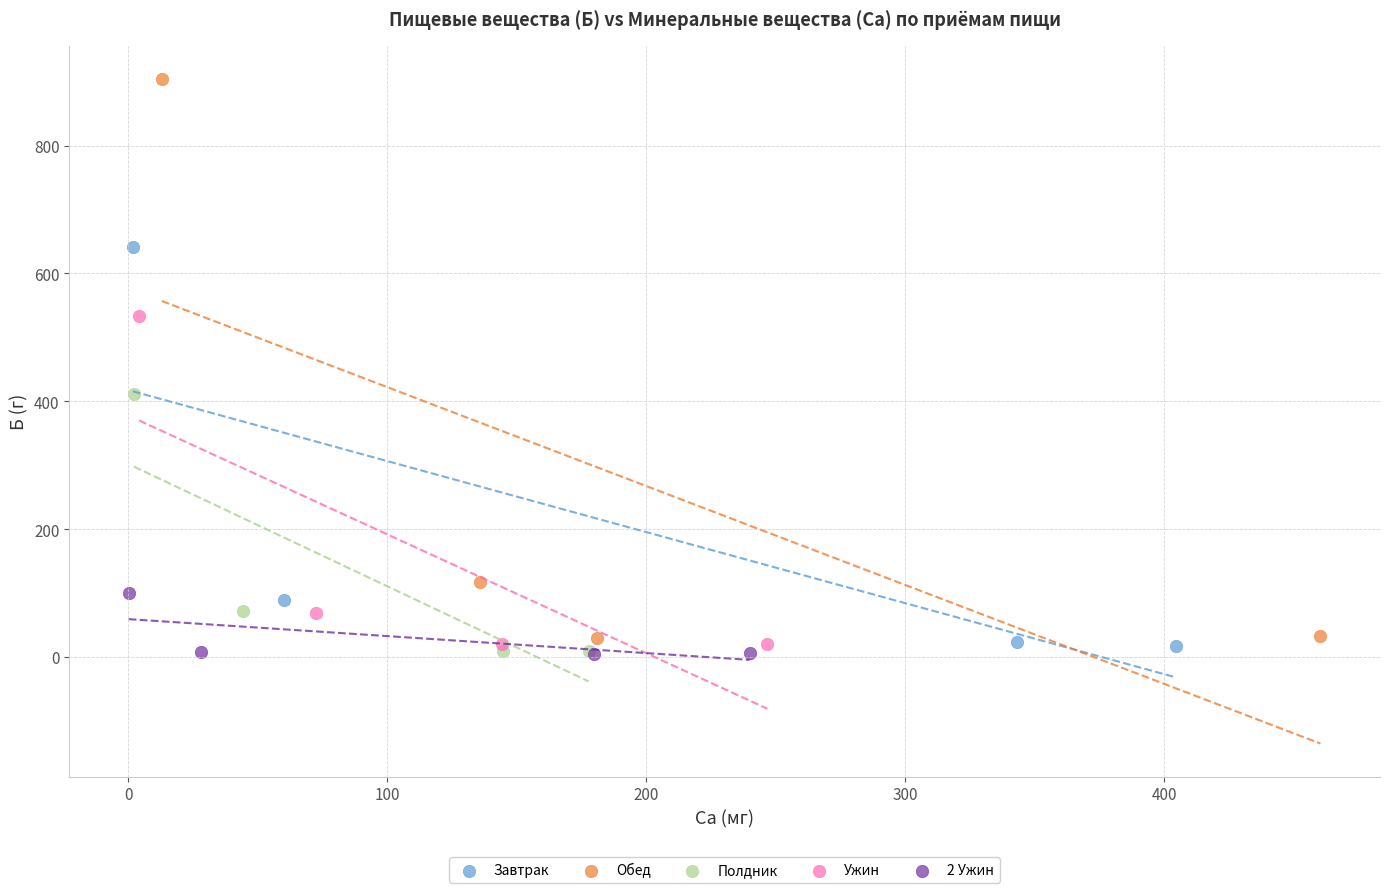

What are all the series names shown in the legend?

Завтрак, Обед, Полдник, Ужин, 2 Ужин